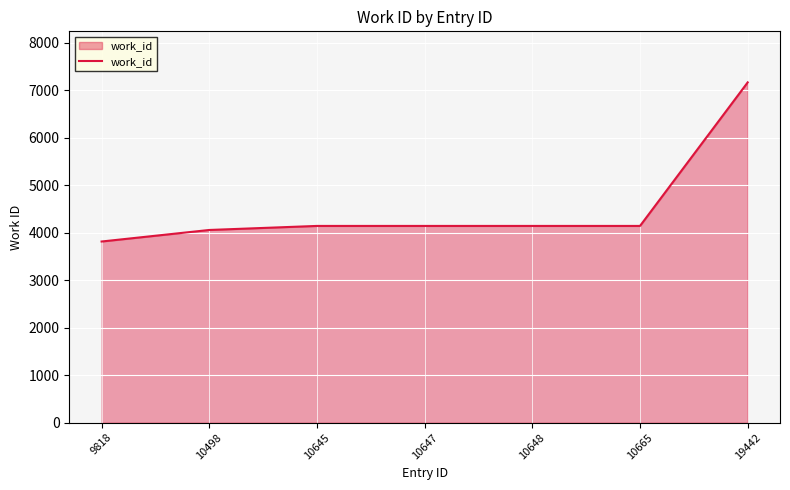

What is the difference between the second highest and minimum values?

328